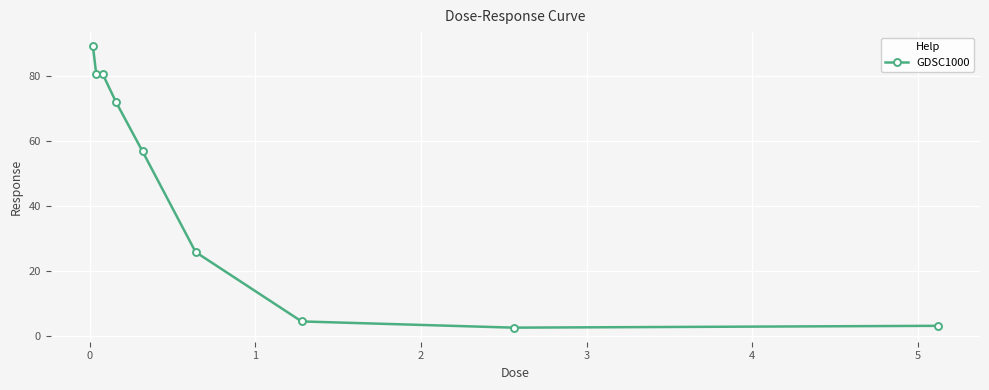

What is the difference between the maximum and second lowest values?

86.2